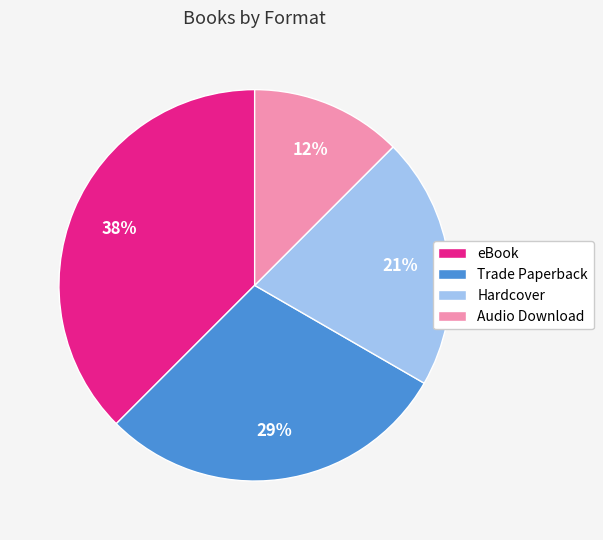

Is there a majority slice in this chart?

No